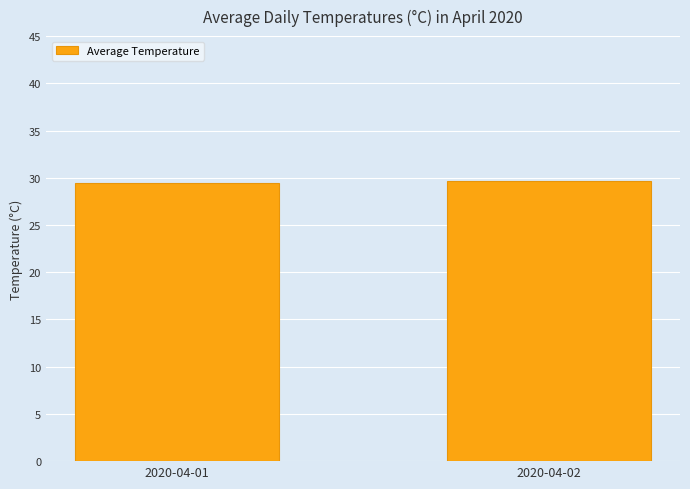

Are the bars horizontal?

No